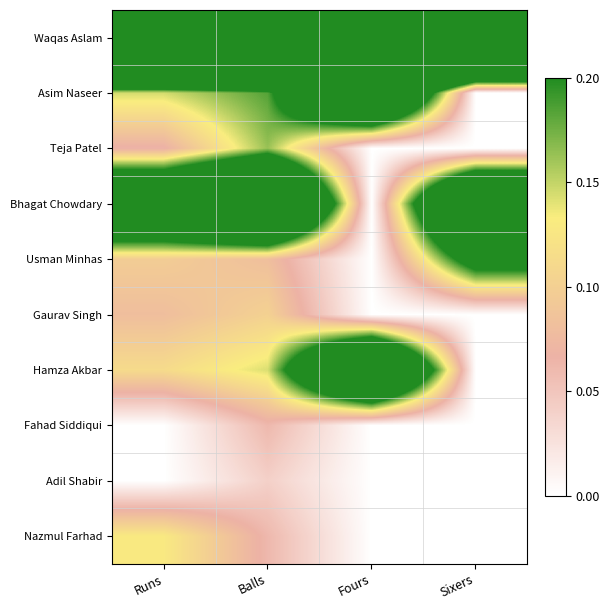

Reading right to left, what are all the values shown in this chart?

Waqas Aslam: Sixers=1.0	Fours=1.0	Balls=1.0	Runs=1.0
Asim Naseer: Sixers=0.0	Fours=0.5	Balls=0.2	Runs=0.1
Teja Patel: Sixers=0.0	Fours=0.0	Balls=0.2	Runs=0.1
Bhagat Chowdary: Sixers=0.5	Fours=0.0	Balls=0.6	Runs=0.4
Usman Minhas: Sixers=0.2	Fours=0.0	Balls=0.1	Runs=0.1
Gaurav Singh: Sixers=0.0	Fours=0.0	Balls=0.1	Runs=0.1
Hamza Akbar: Sixers=0.0	Fours=0.5	Balls=0.1	Runs=0.1
Fahad Siddiqui: Sixers=0.0	Fours=0.0	Balls=0.1	Runs=0.0
Adil Shabir: Sixers=0.0	Fours=0.0	Balls=0.0	Runs=0.0
Nazmul Farhad: Sixers=0.0	Fours=0.0	Balls=0.1	Runs=0.1